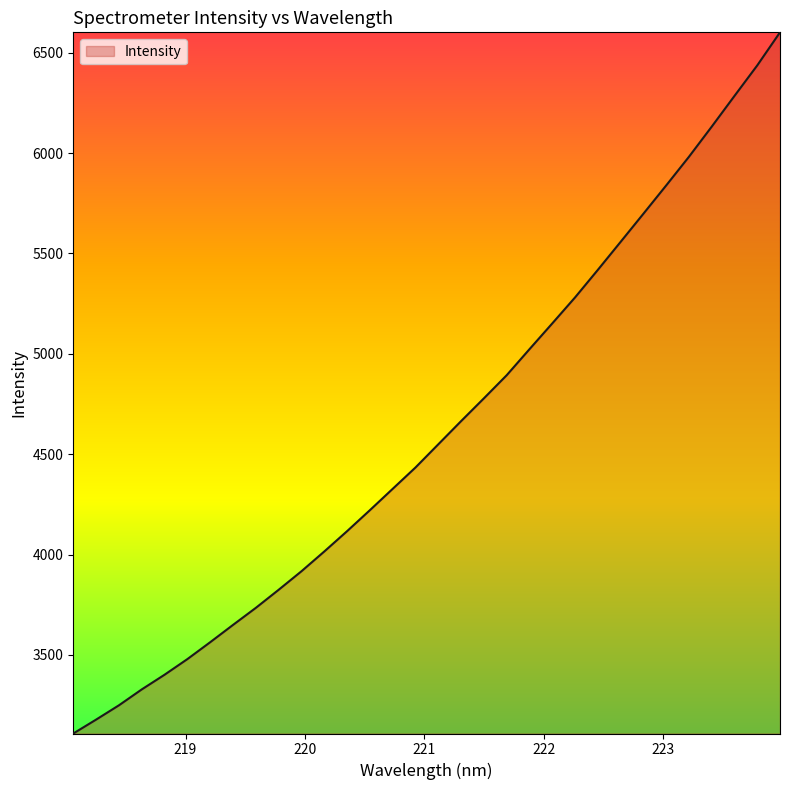

What is the difference between the maximum and minimum values?

3492.9